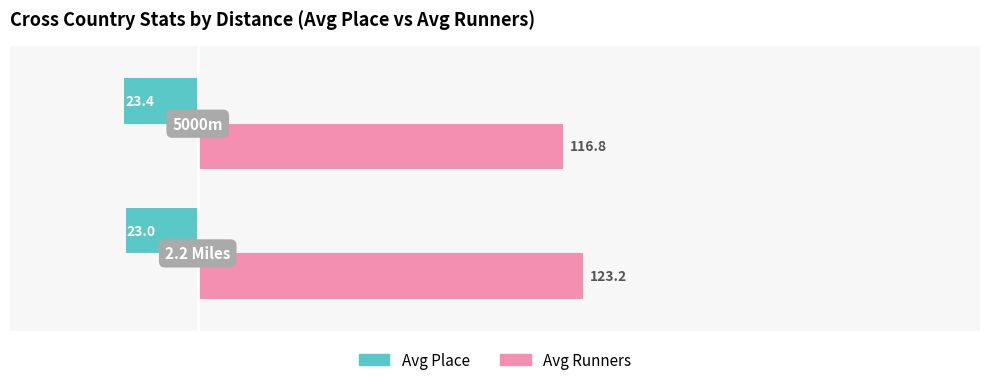

What is the greatest value displayed?

123.2